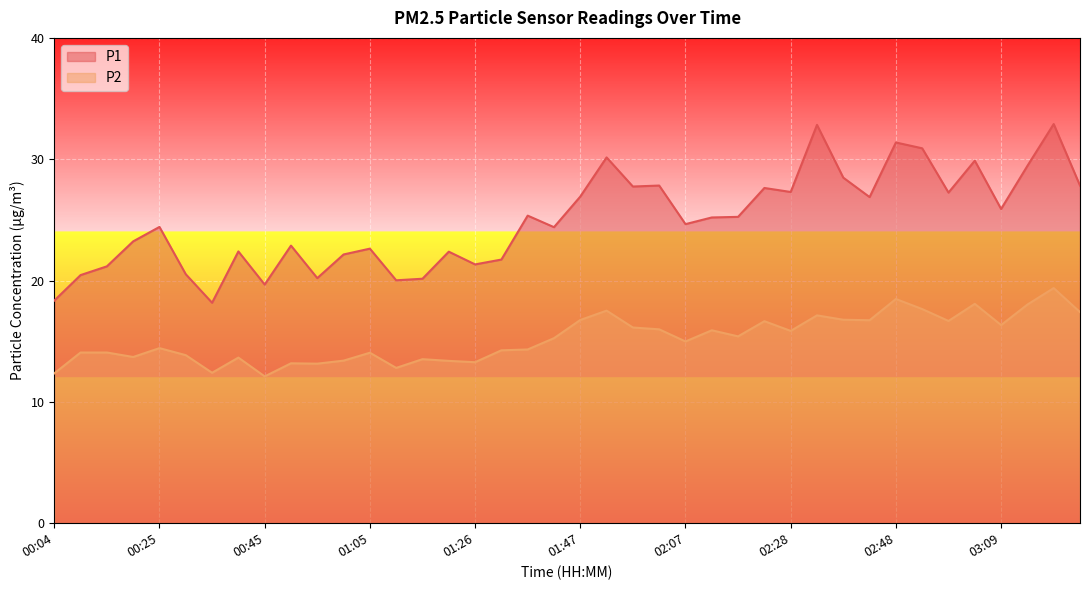

How many lines are shown in the chart?

2